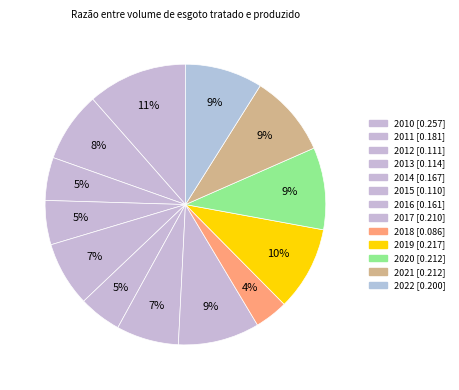

Combined, do 2022 and 2011 account for over 50%?

No